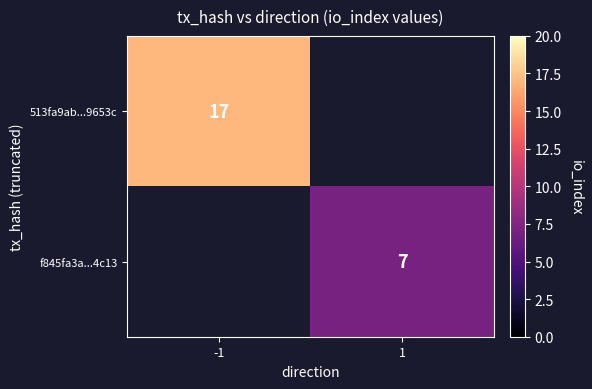

Is it true that f845fa3a...4c13 equals 7 at 1?

True